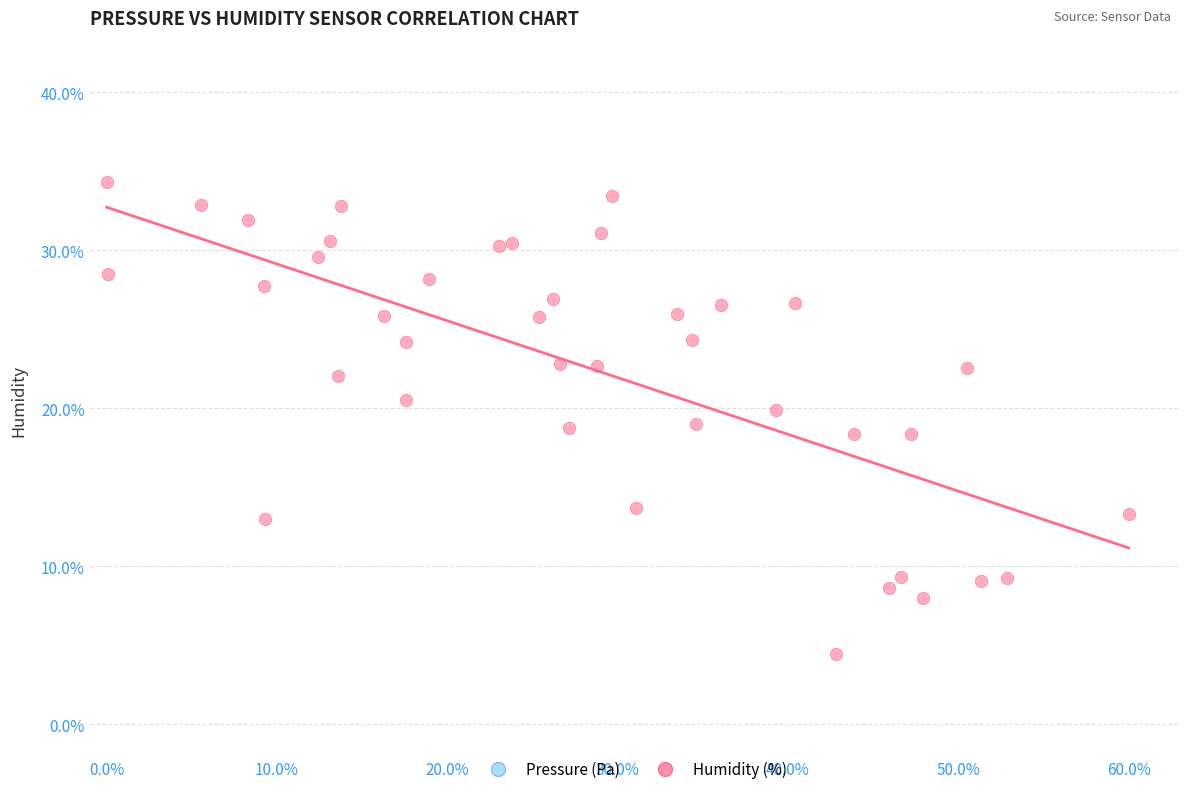

What is the range of X values (max minus min)?

60.0